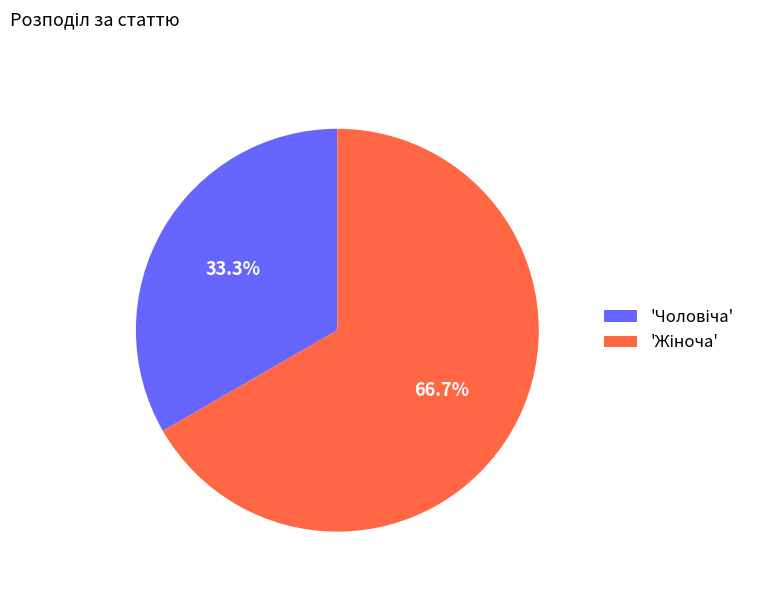

Is there a majority slice in this chart?

Yes